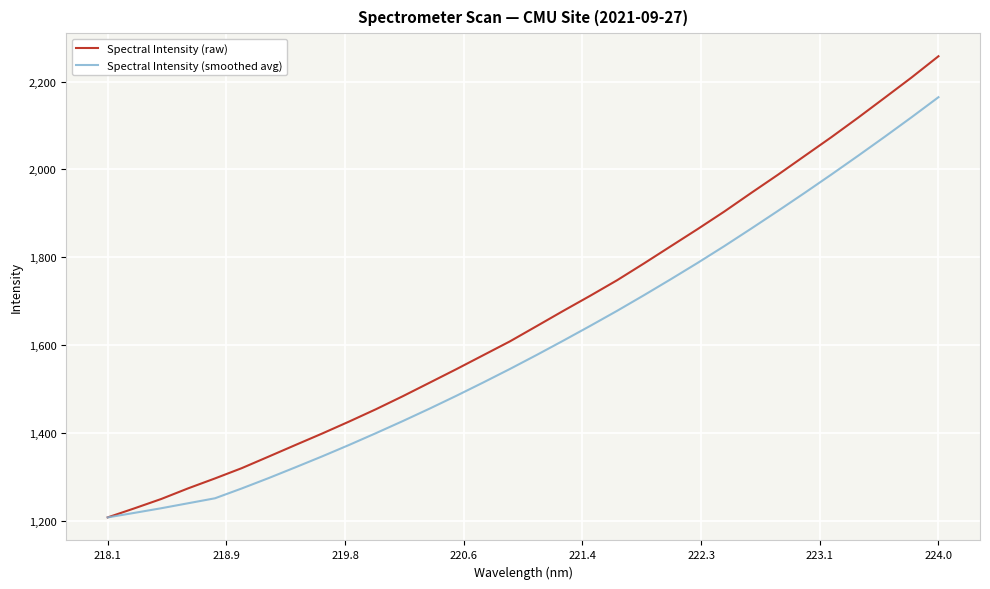

What is the lowest value of the Spectral Intensity (smoothed avg) series?

1207.6